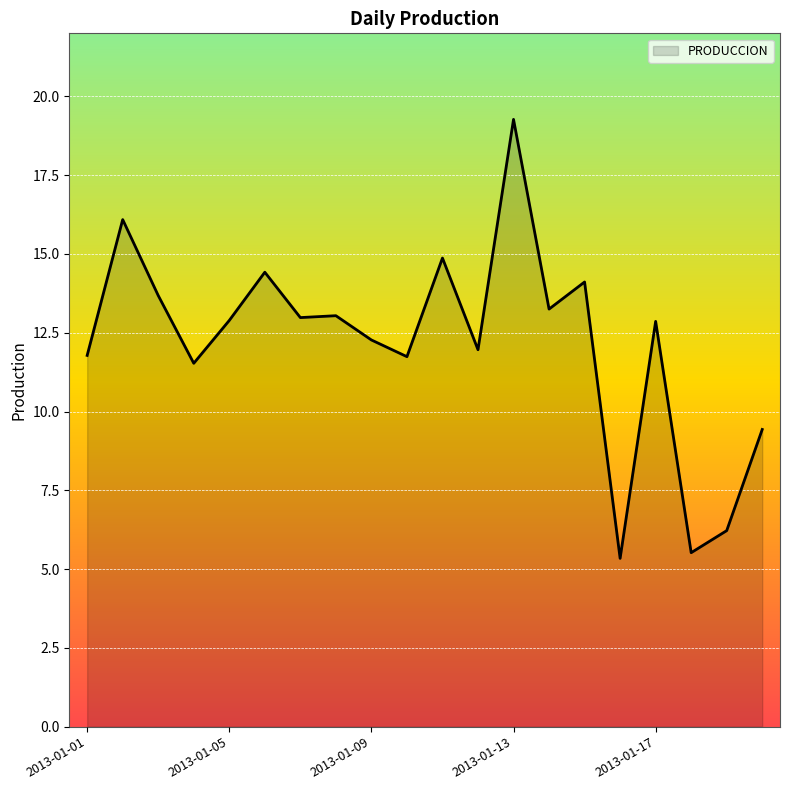

What is the minimum value shown in the chart?

5.3